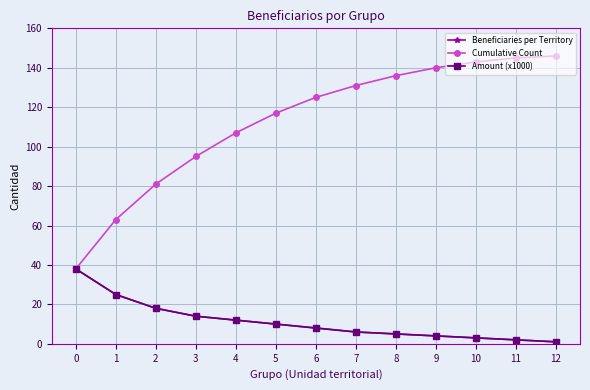

List the labels in order of Amount (x1000) value, smallest first.

12, 11, 10, 9, 8, 7, 6, 5, 4, 3, 2, 1, 0